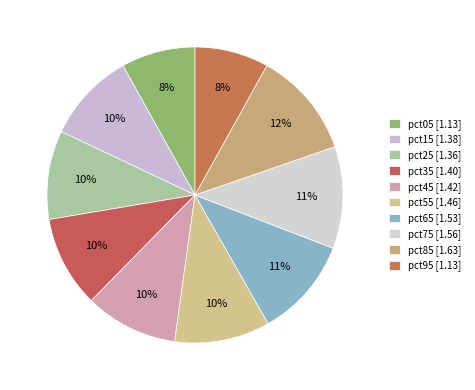

What is the smallest slice in the pie chart?

pct95